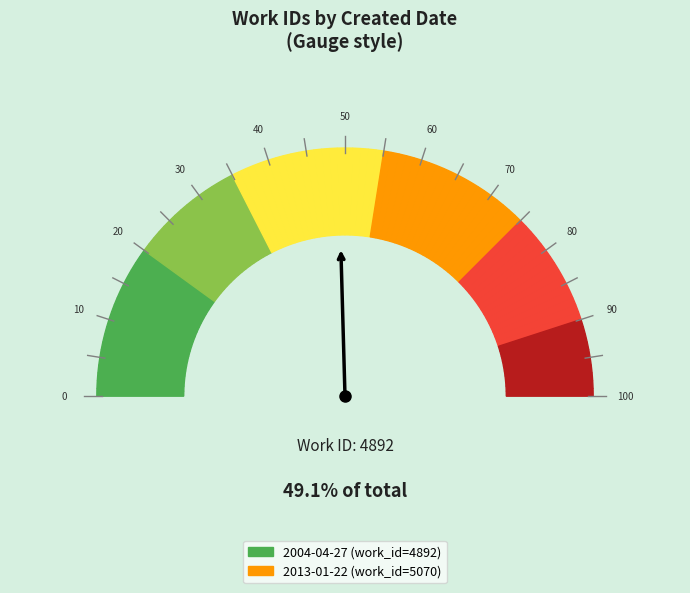

Which category accounts for the majority?

2013-01-22